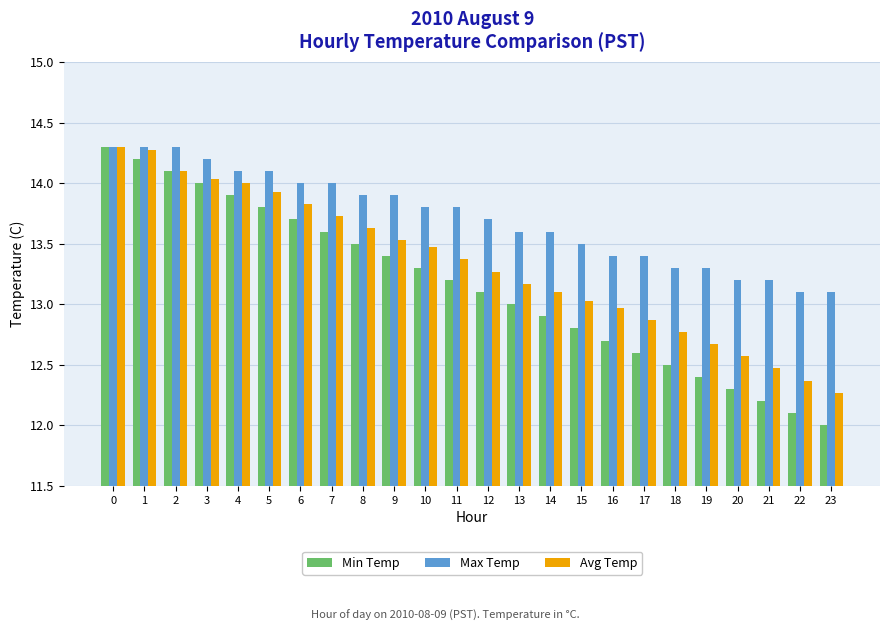

Does the chart contain any negative values?

No